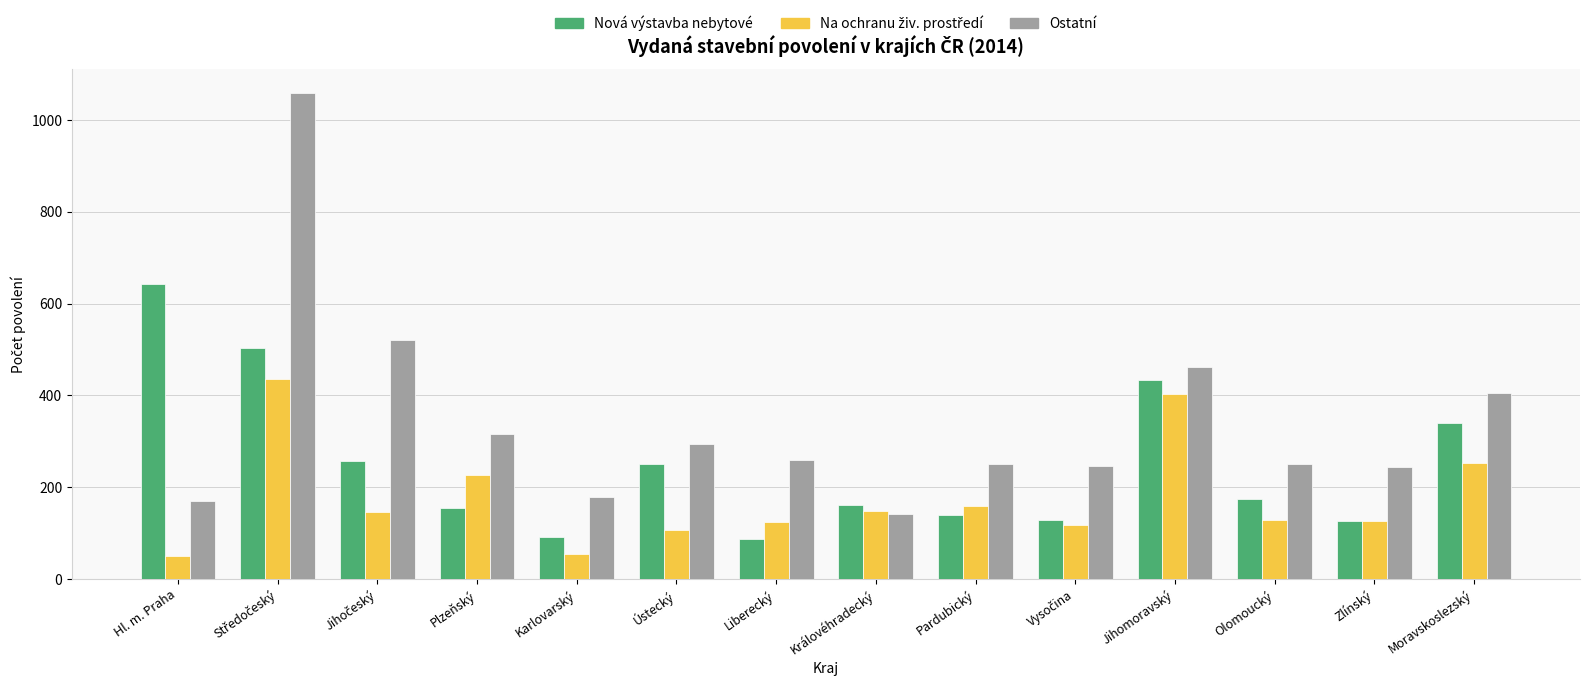

Which series has the largest total across all categories?

Ostatní